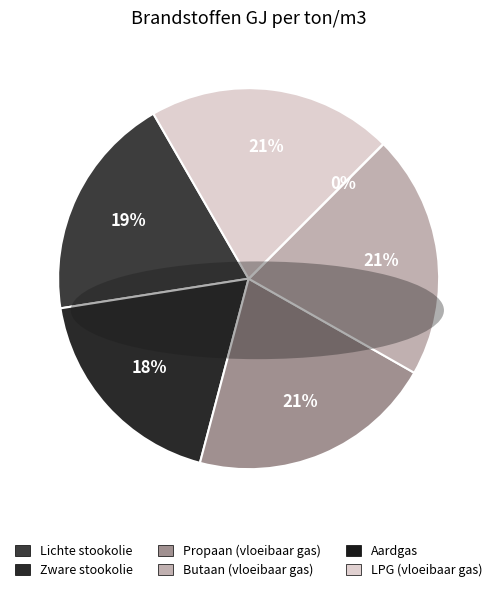

To the nearest percent, what portion does Zware stookolie represent?

18%